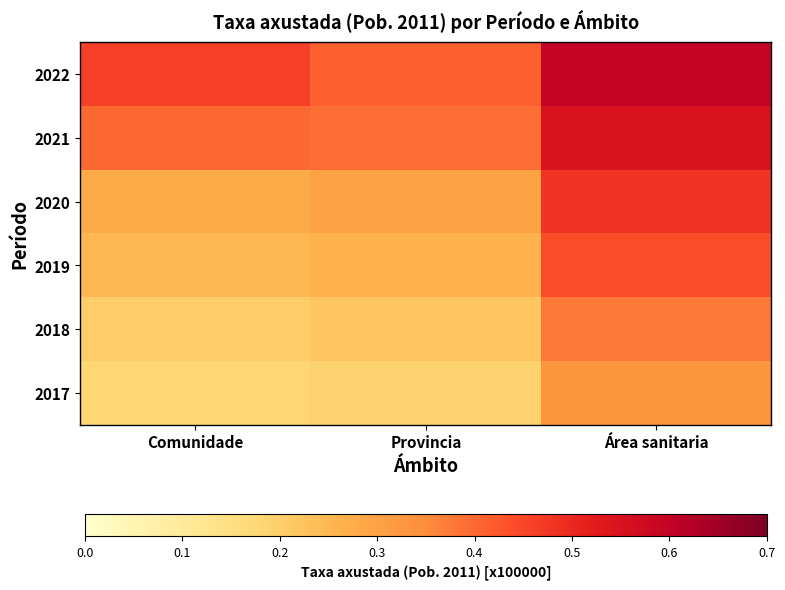

Reading right to left, list all the values displayed in this chart.

2022: Área sanitaria=0.6	Provincia=0.4	Comunidade=0.5
2021: Área sanitaria=0.5	Provincia=0.4	Comunidade=0.4
2020: Área sanitaria=0.5	Provincia=0.3	Comunidade=0.3
2019: Área sanitaria=0.4	Provincia=0.3	Comunidade=0.2
2018: Área sanitaria=0.4	Provincia=0.2	Comunidade=0.2
2017: Área sanitaria=0.3	Provincia=0.2	Comunidade=0.2